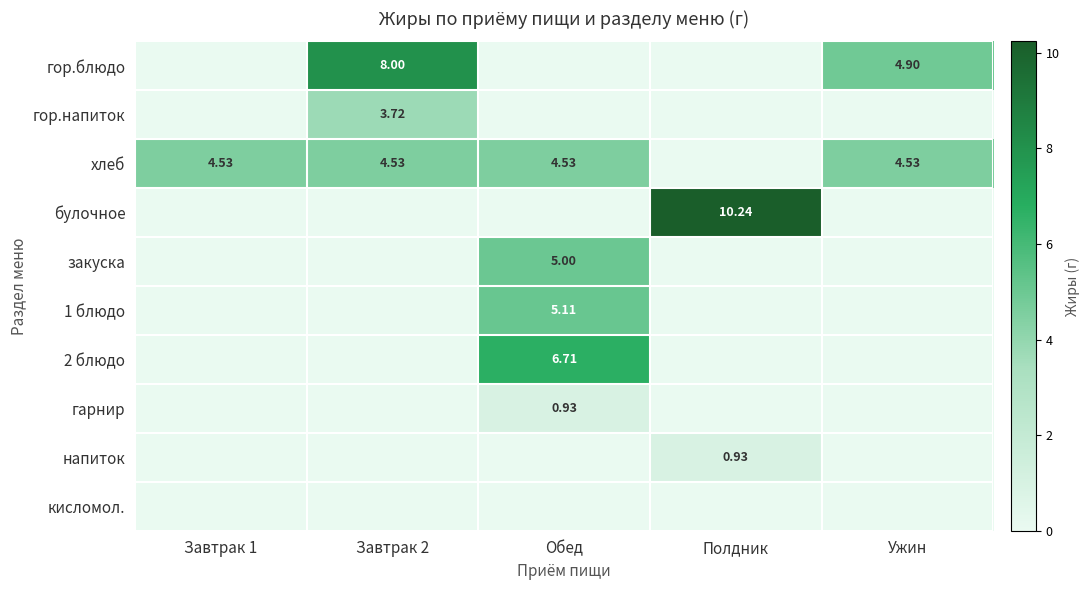

The value of 2 блюдо at Полдник is 2.7. True or false?

False